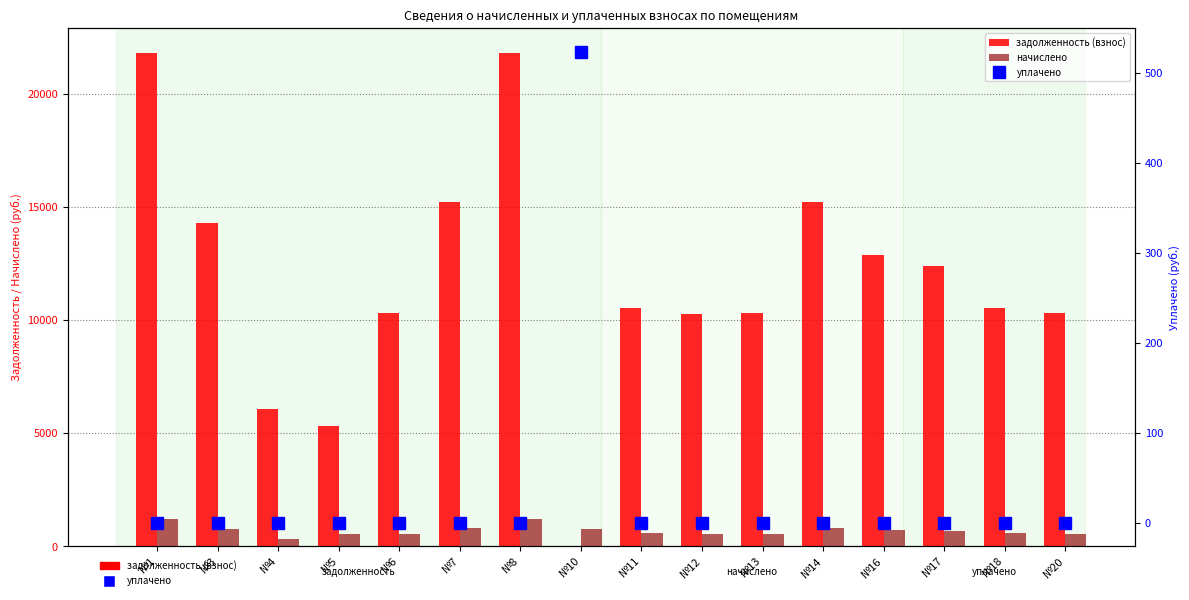

What is the value of the начислено bar at the 1st from the left?

1199.2